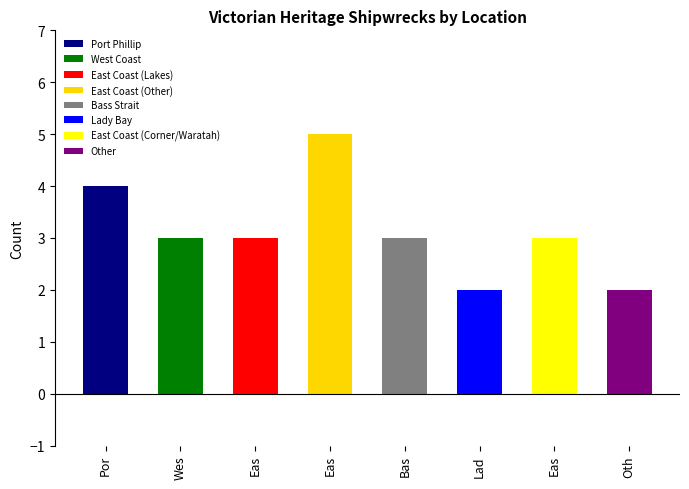

What is the approximate value at West Coast?

3